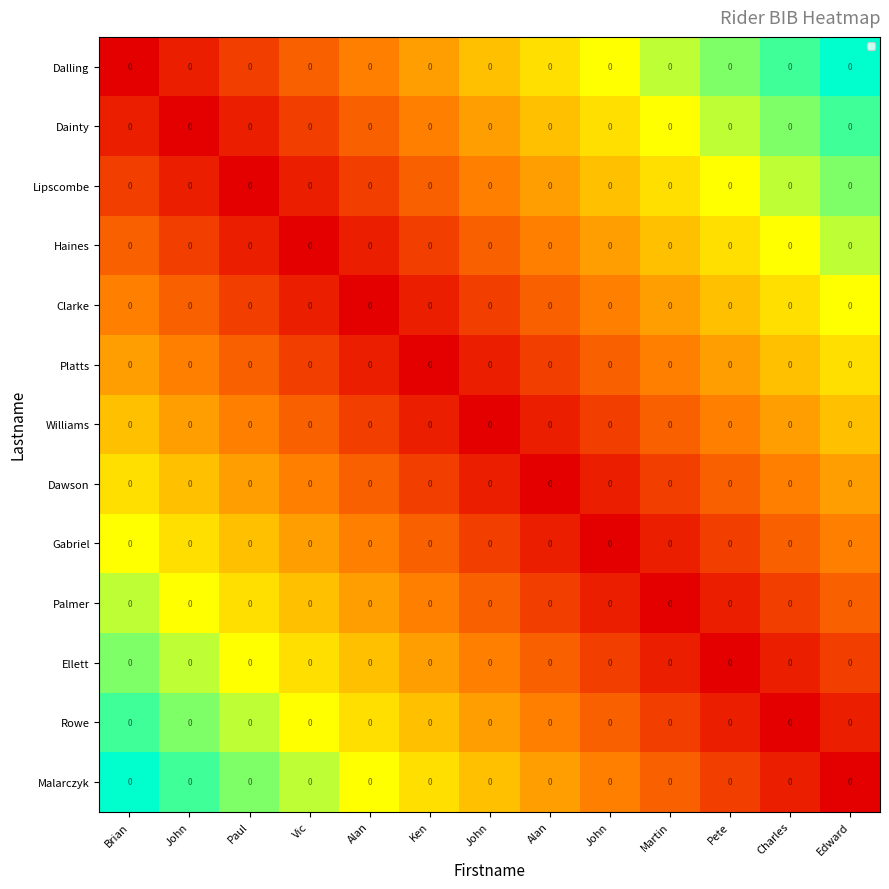

True or false: Rowe has a value of 0 at Charles.

True